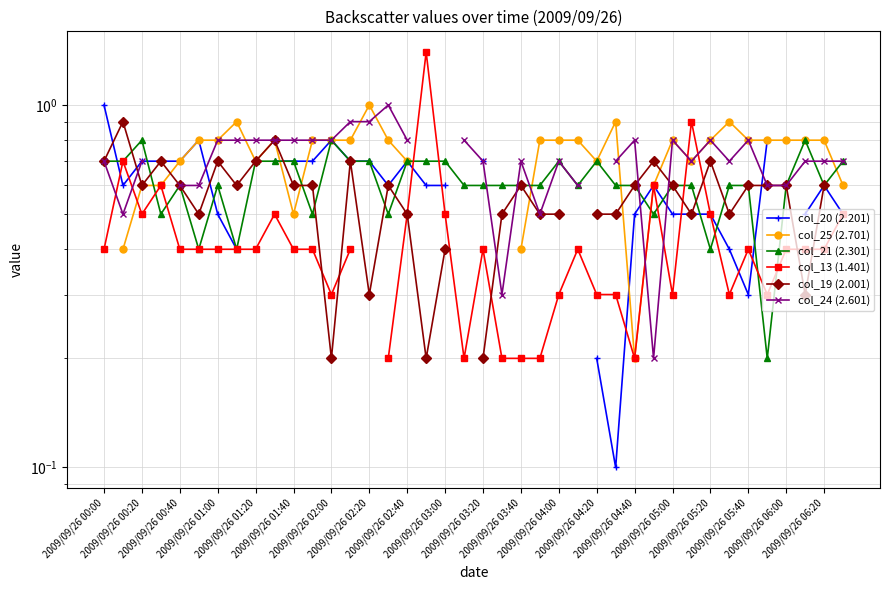

What are all the series names shown in the legend?

col_20 (2.201), col_25 (2.701), col_21 (2.301), col_13 (1.401), col_19 (2.001), col_24 (2.601)